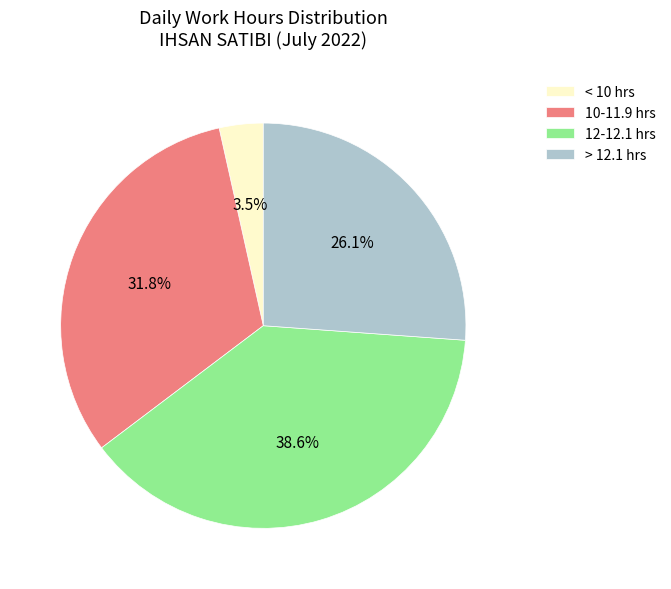

How many segments does this pie chart have?

4